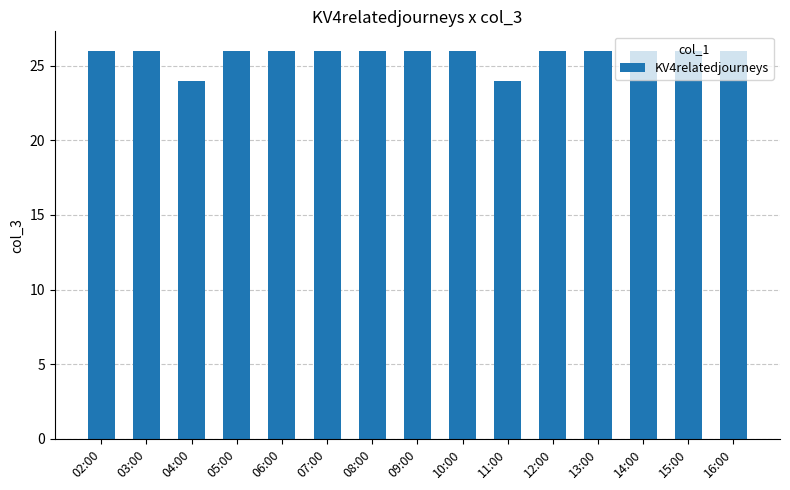

Are the bars grouped side by side (vs. stacked)?

No